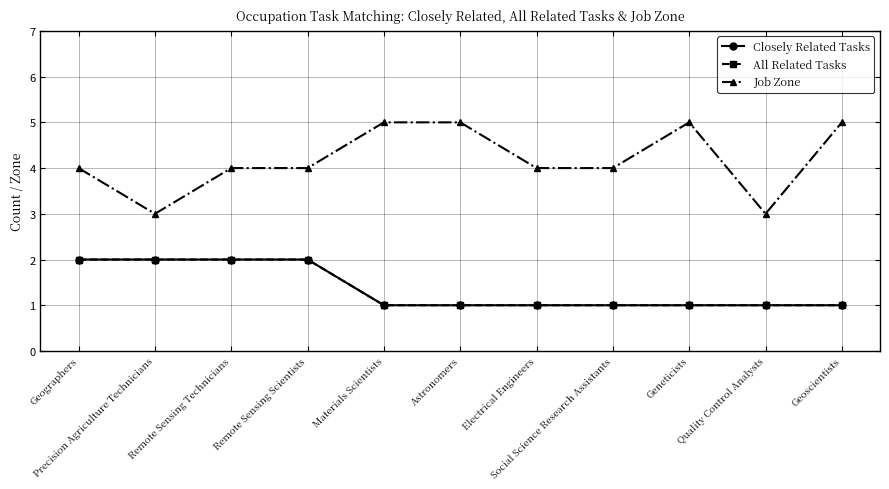

Is the value of Job Zone at Social Science Research Assistants greater than the value of All Related Tasks at Geographers?

Yes